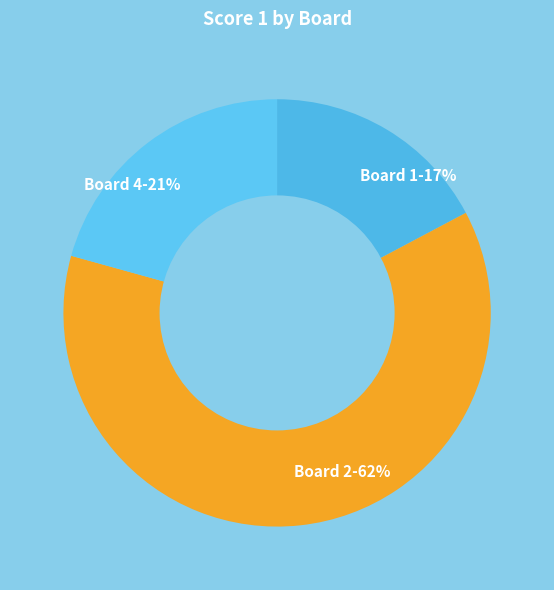

What is the ratio of the value at Board 1-17% to the value at Board 2-62%?

0.3